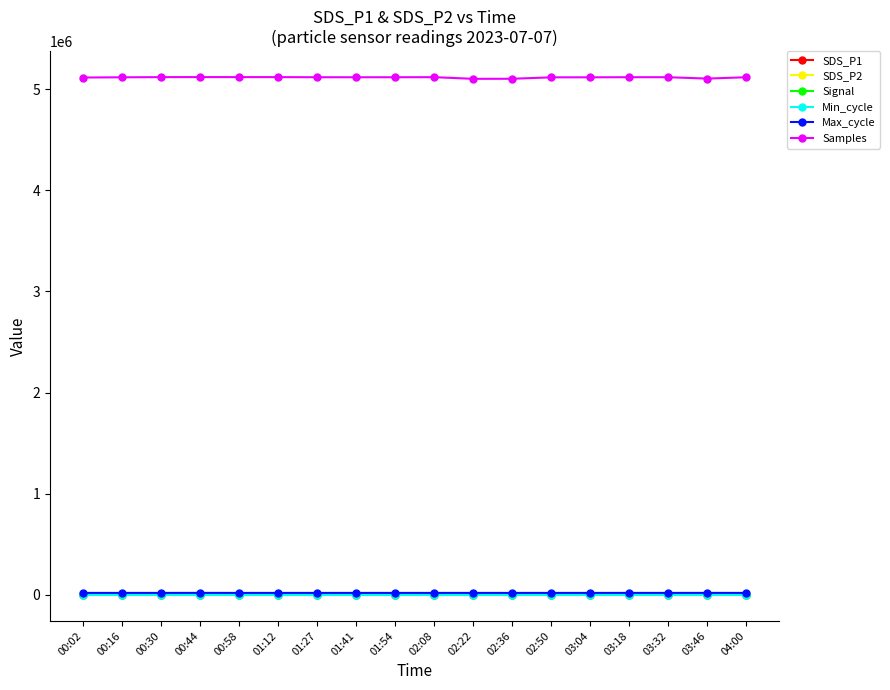

Which series has the largest range (max minus min)?

Samples